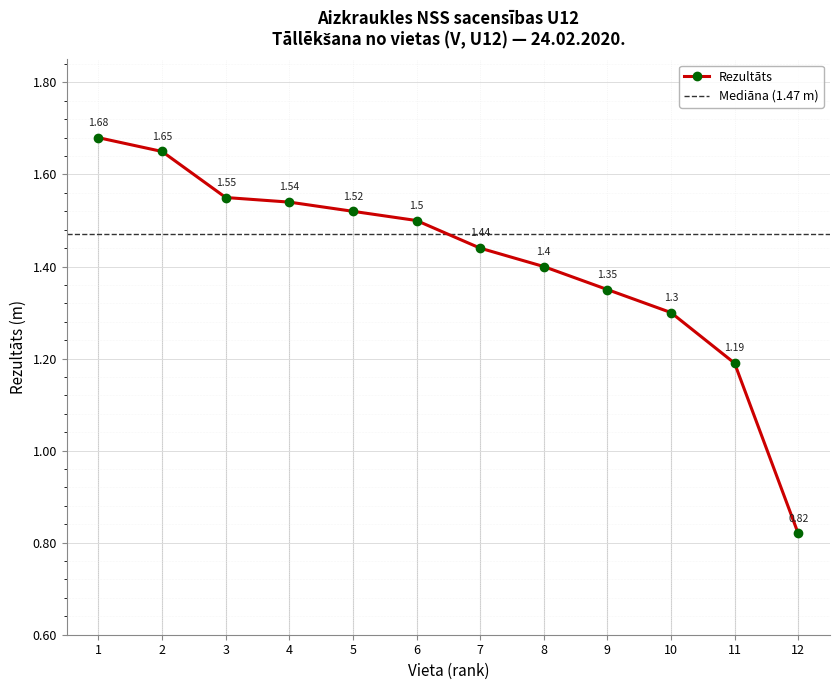

Approximately how many times larger is the value at 7 compared to 8?

1.0